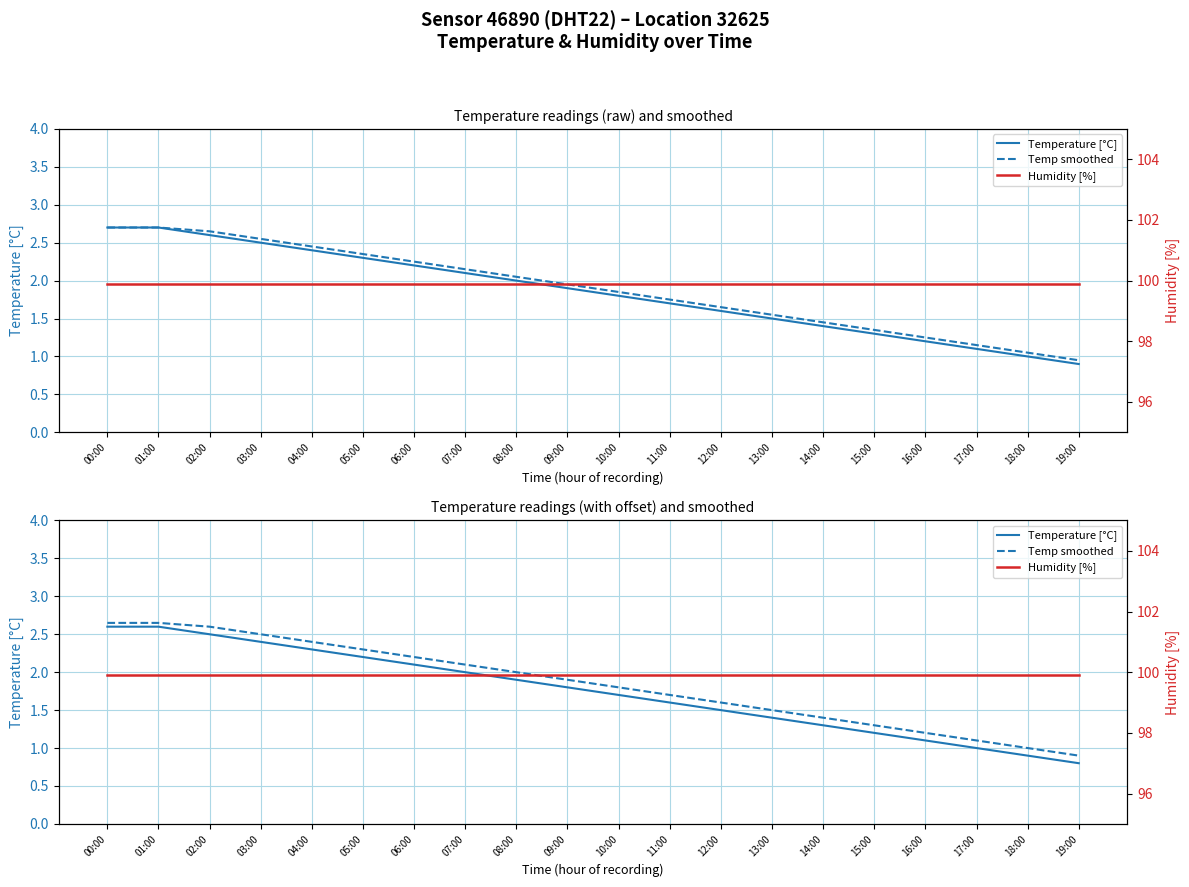

Between 00:00 and 02:00, which is larger?

00:00